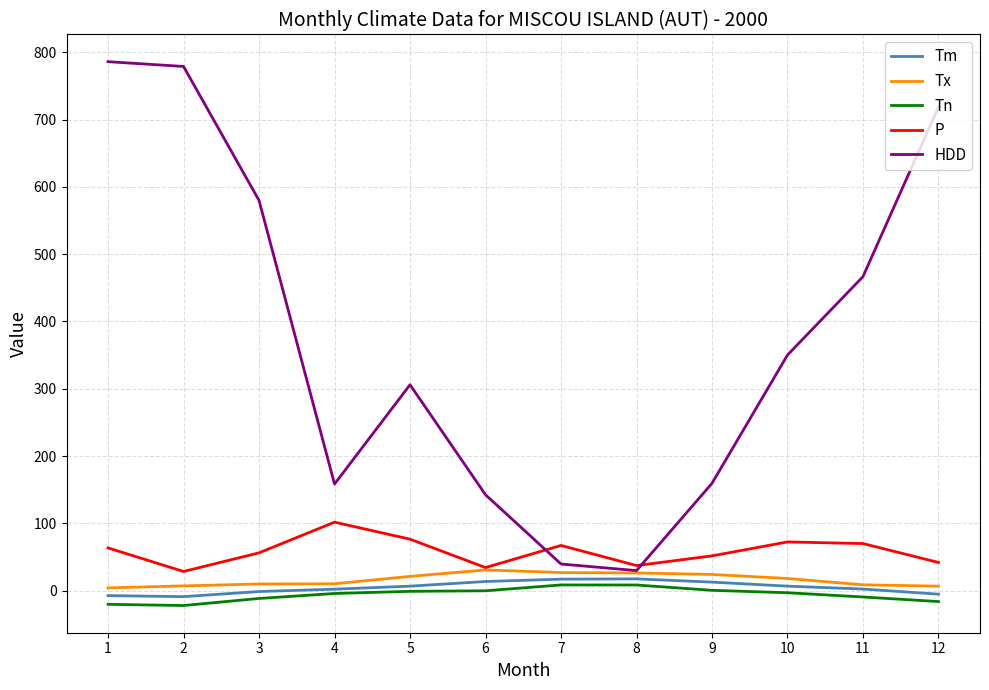

How many lines are shown in the chart?

5